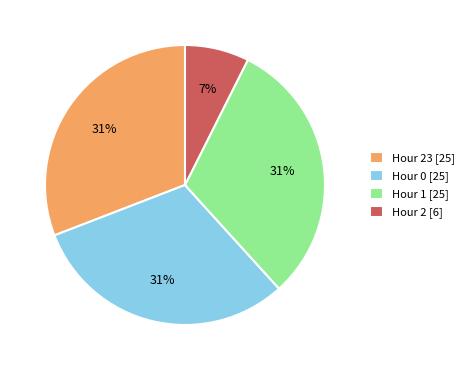

Is Hour 0 [25] the majority of the pie?

No